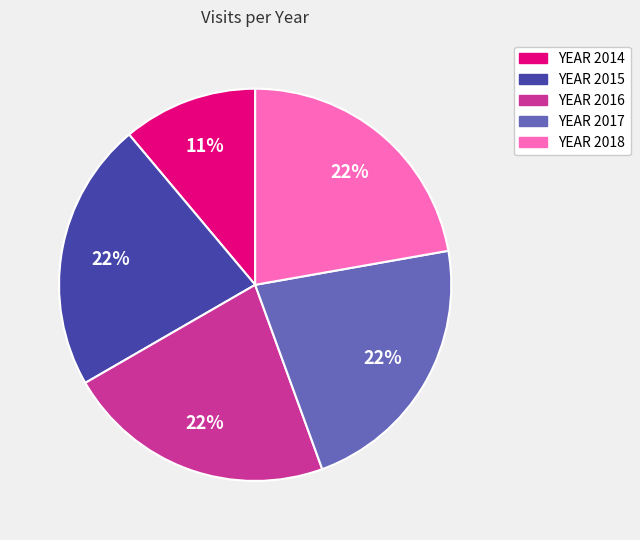

Is the sum of YEAR 2016 and YEAR 2018 greater than half?

No